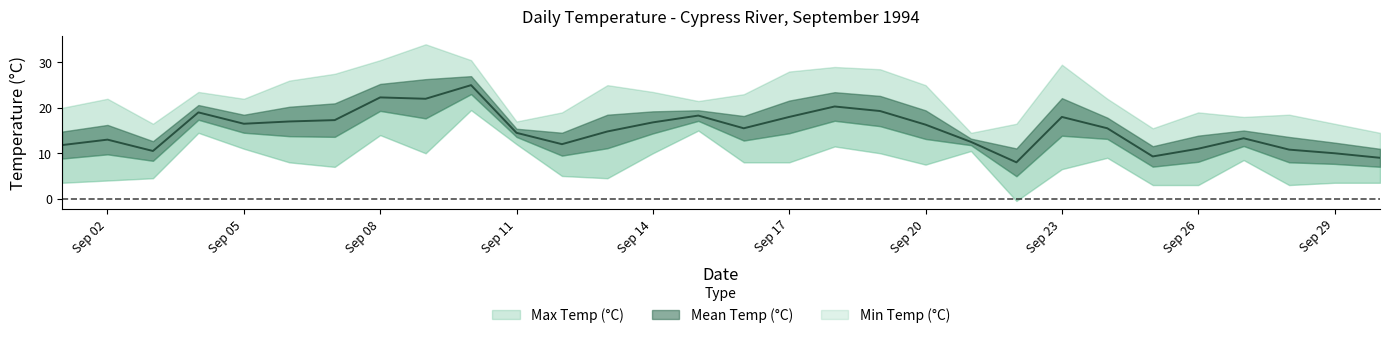

Is the value of Mean Temp (°C) at 1994-09-26 greater than the value of Min Temp (°C) at 1994-09-12?

Yes